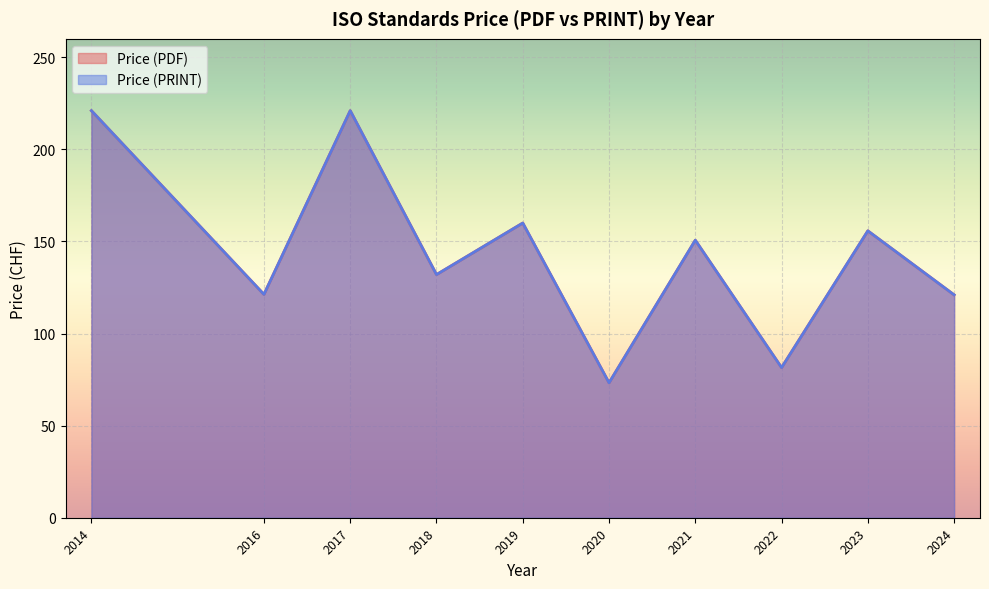

Which series has the largest range (max minus min)?

Price (PDF)